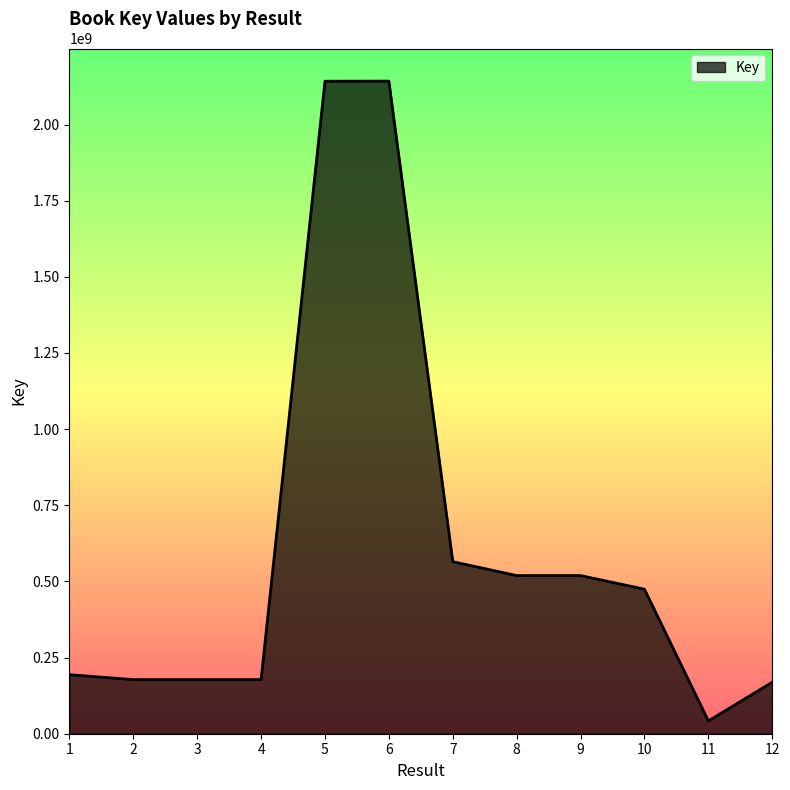

What is the greatest value displayed?

2142556678